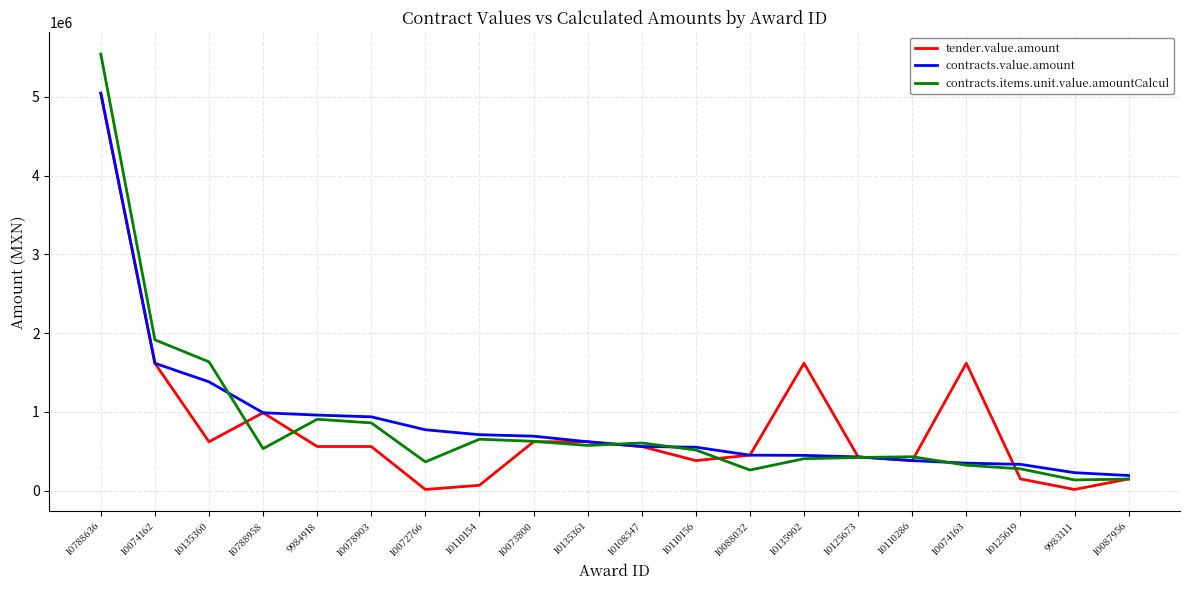

Does the chart display data point markers on the line(s)?

No